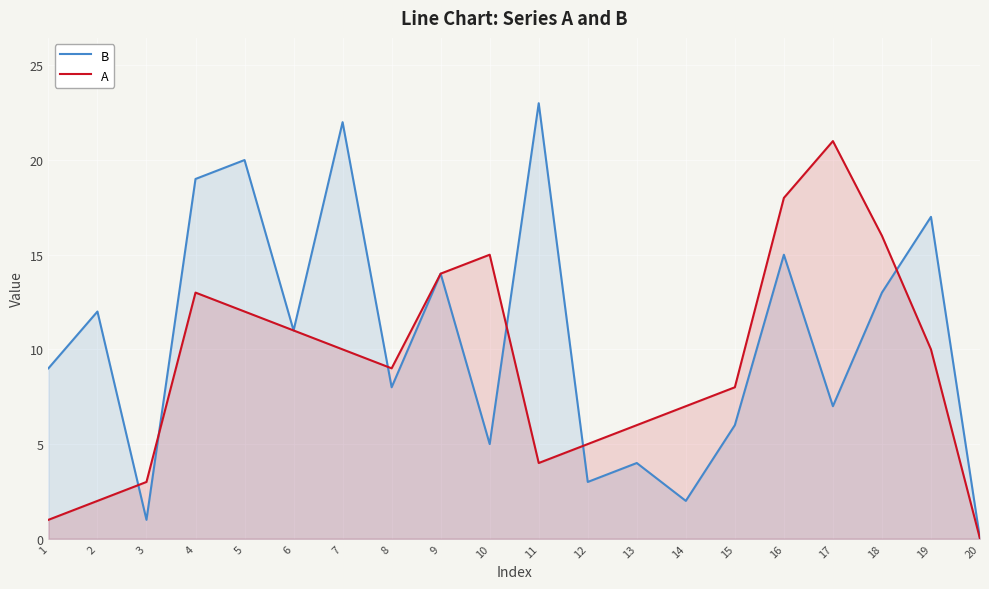

How many distinct data groups are displayed?

2